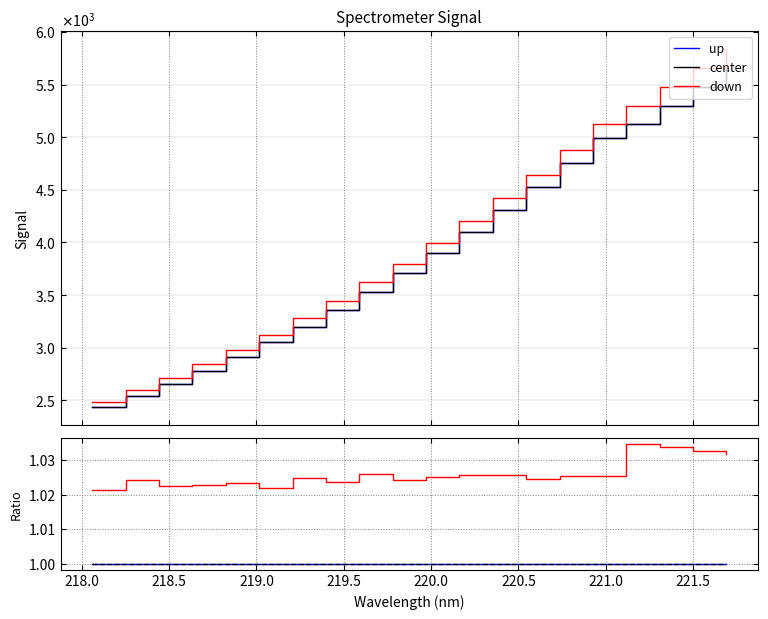

True or false: up has a value of 0.5 at 11.

False